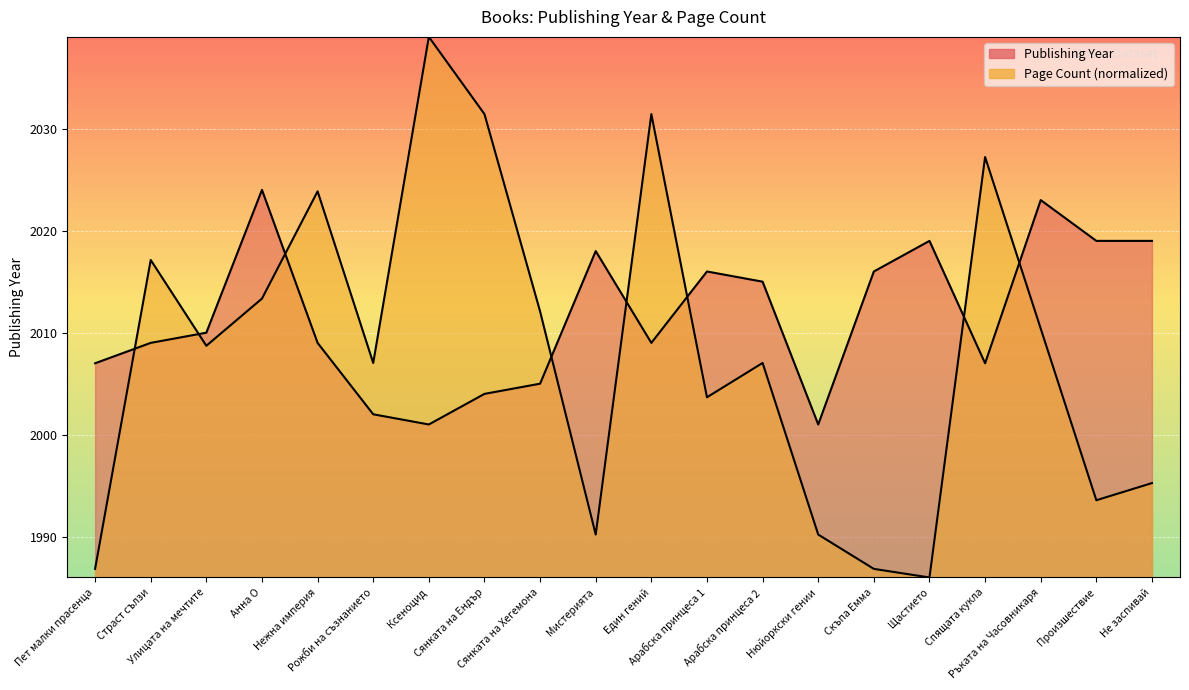

List the labels in order of Page Count value, smallest first.

Щастието, Пет малки прасенца, Скъпа Емма, Мистерията, Нюйоркски гении, Произшествие, Не заспивай, Арабска принцеса 1, Рожби на съзнанието, Арабска принцеса 2, Улицата на мечтите, Ръката на Часовникаря, Сянката на Хегемона, Анна О, Страст сълзи, Нежна империя, Спящата кукла, Сянката на Ендър, Един гений, Ксеноцид